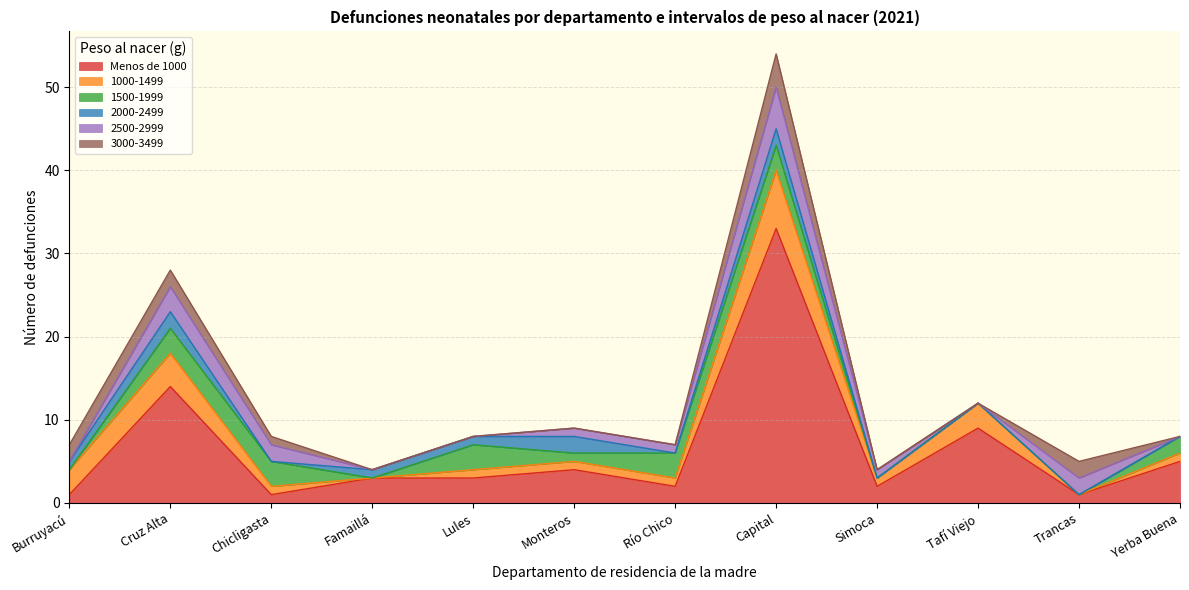

How many 2500-2999 values are between 0 and 2?

10